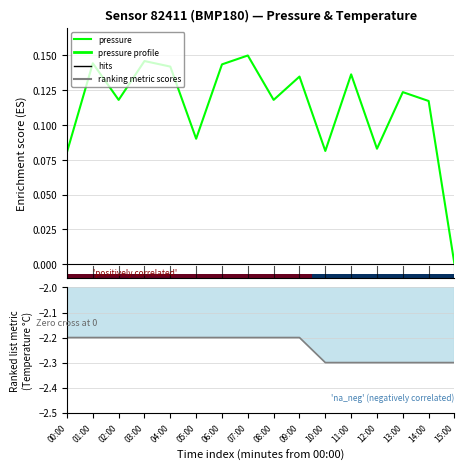

Which series has the largest range (max minus min)?

pressure